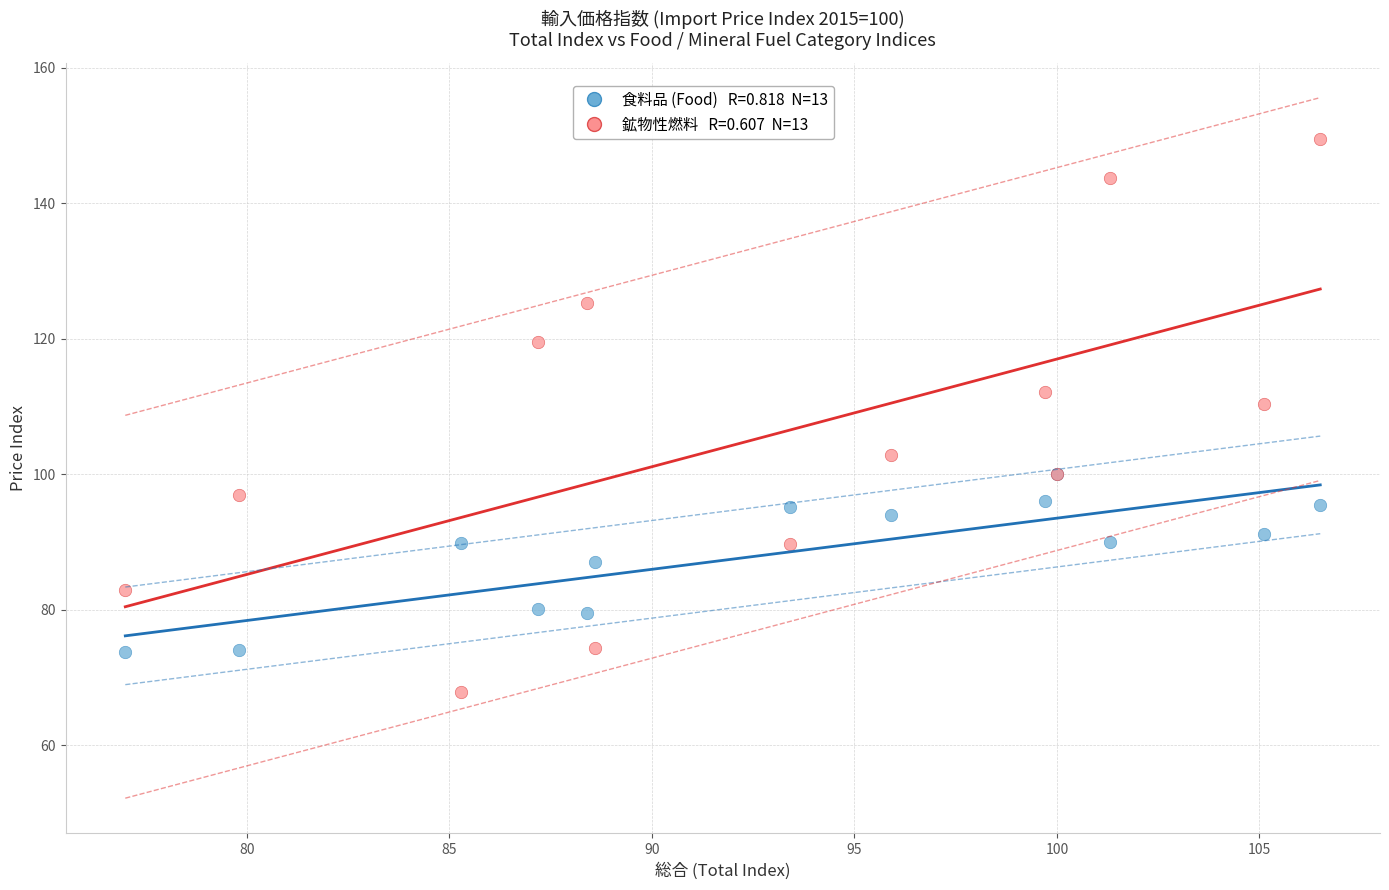

Across all series, what Y value is closest to 108?

110.3